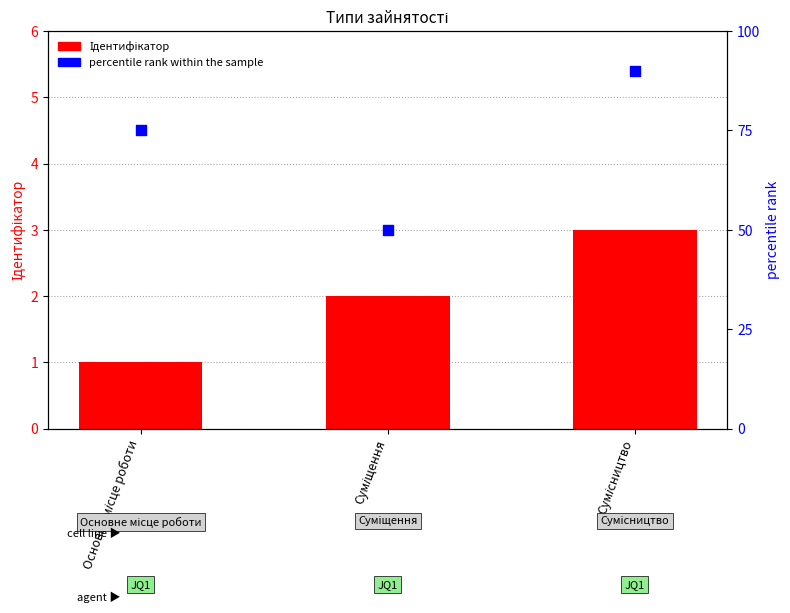

What is the total value across all series at Сумісництво?

93